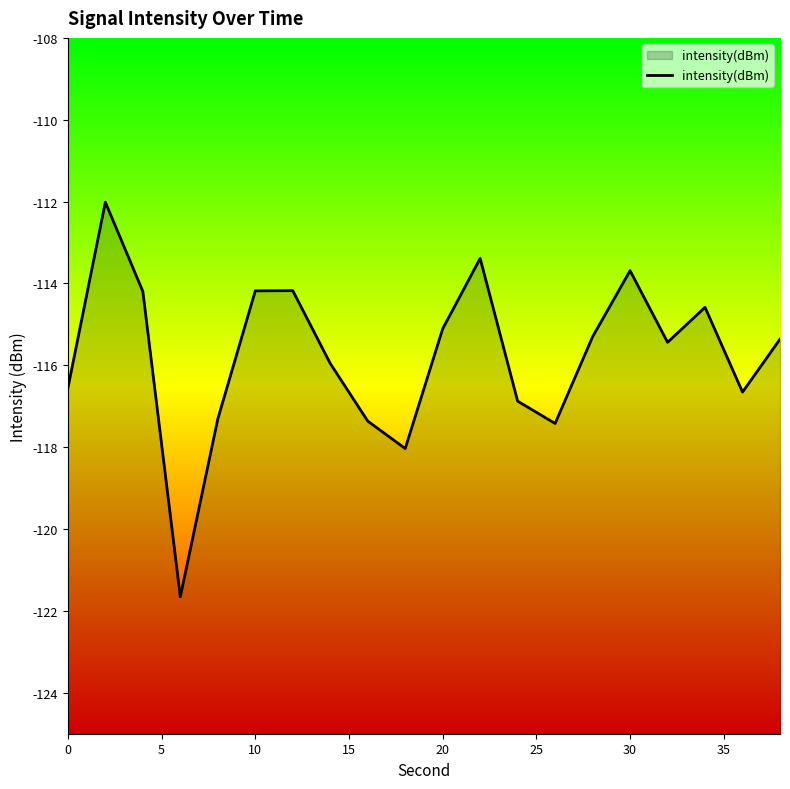

What is the minimum value shown in the chart?

-121.7